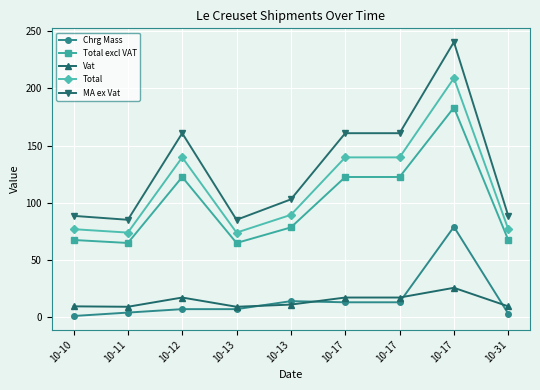

Is it true that Total equals 44.0 at 10-17?

False